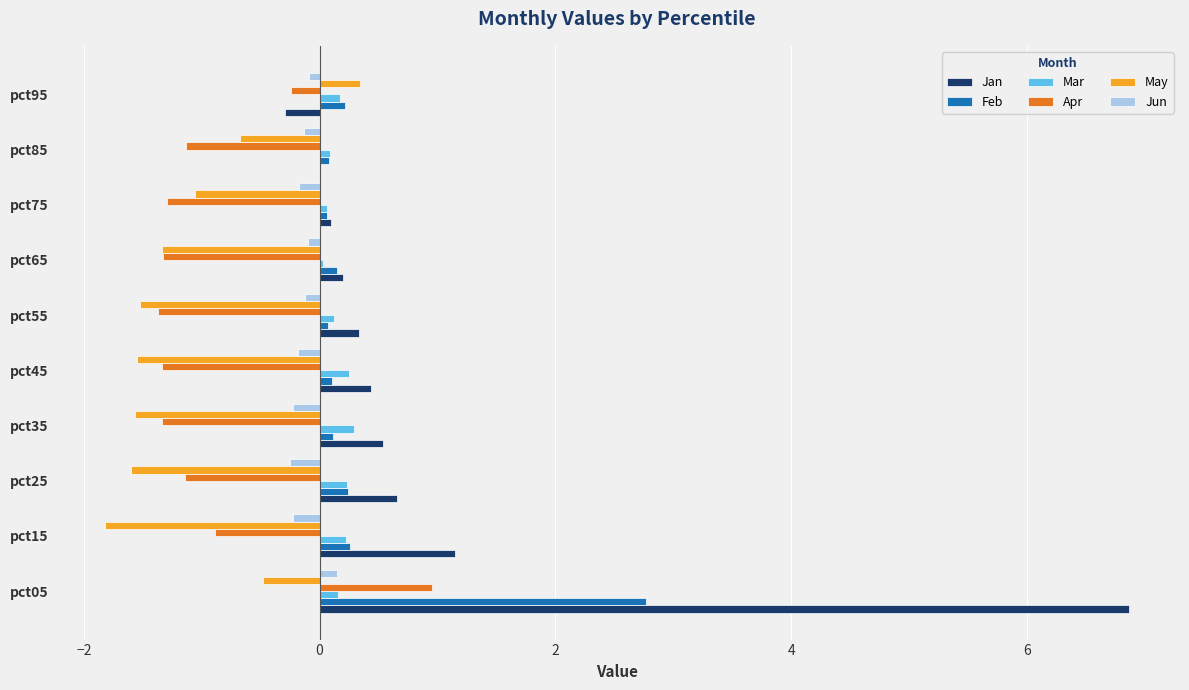

Which category has the highest value across all series?

pct05